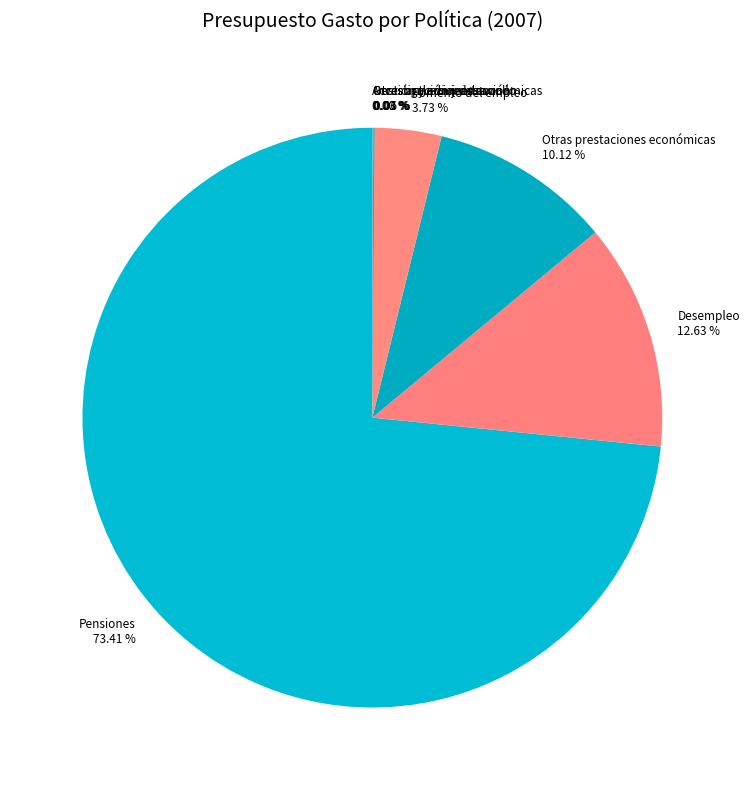

The Pensiones slice represents 73% of the pie. True or false?

True